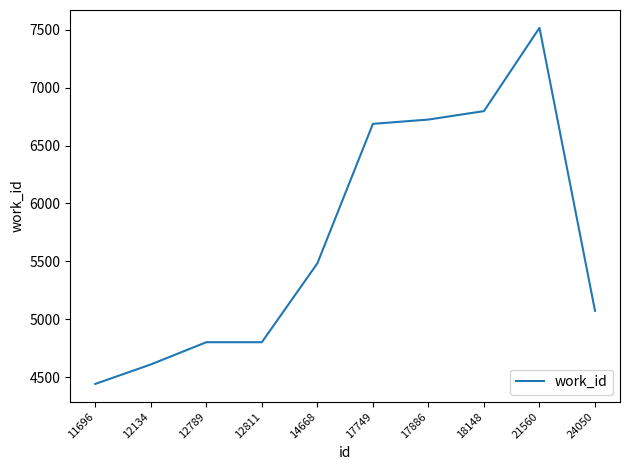

Does the chart have visible grid lines?

No